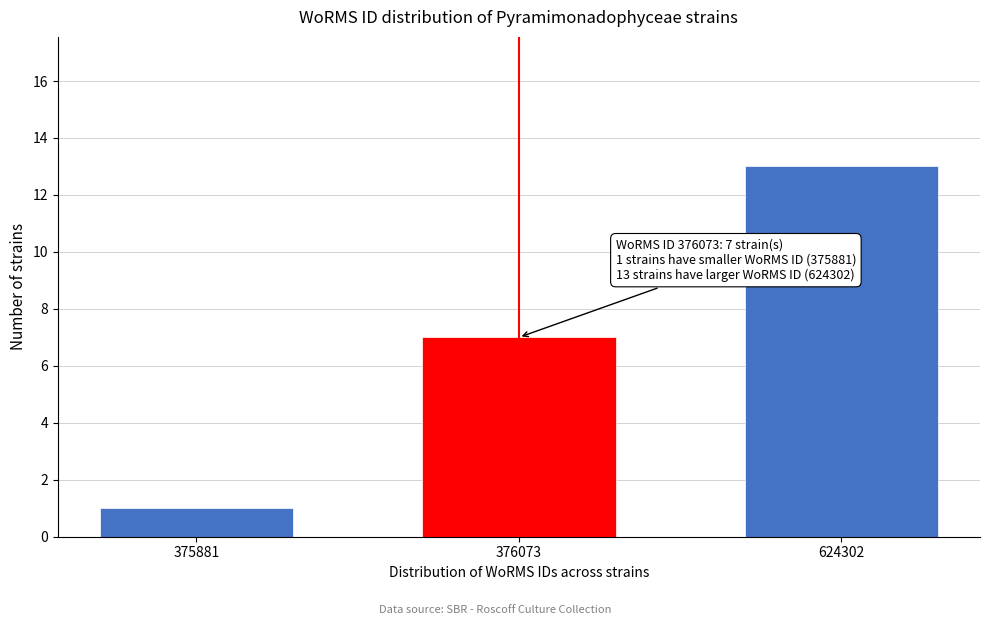

Reading right to left, what are all the values shown in this chart?

13	7	1